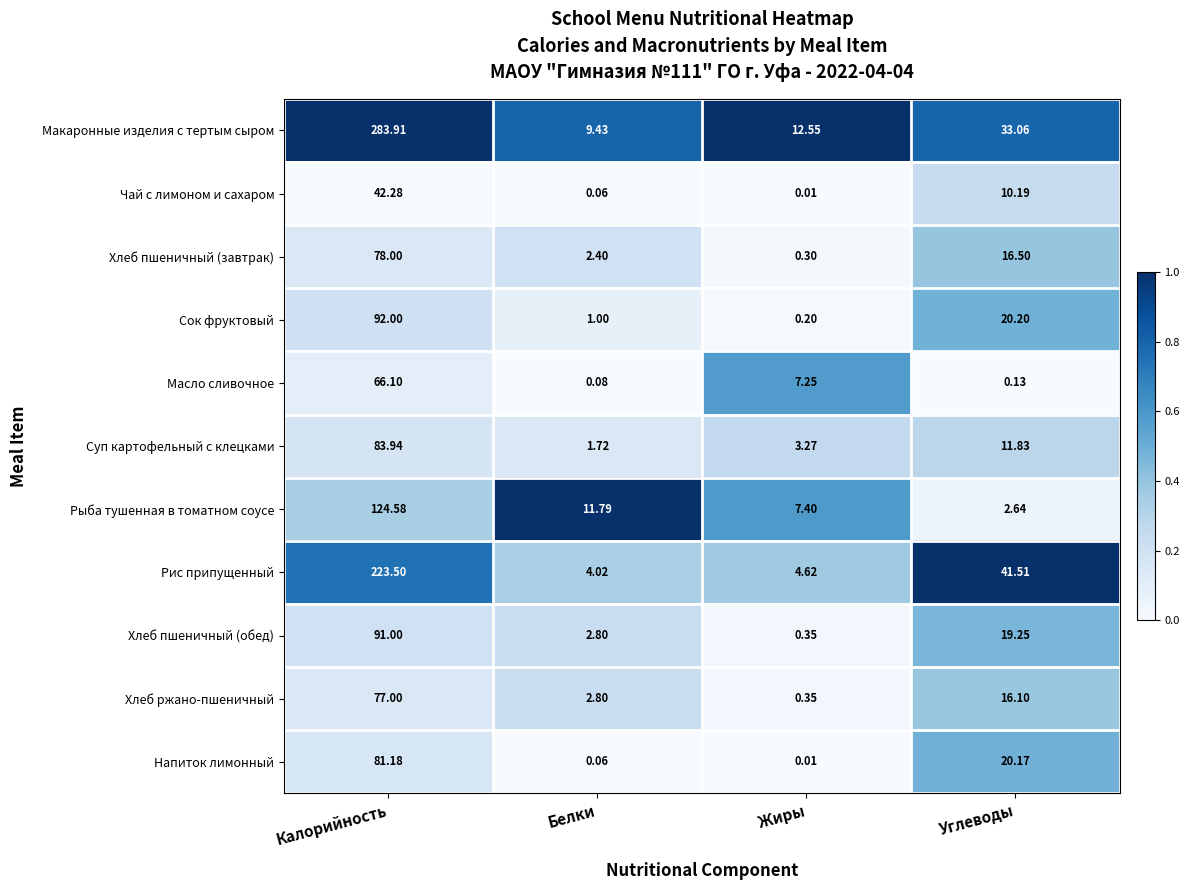

Which series has the largest range (max minus min)?

Макаронные изделия с тертым сыром